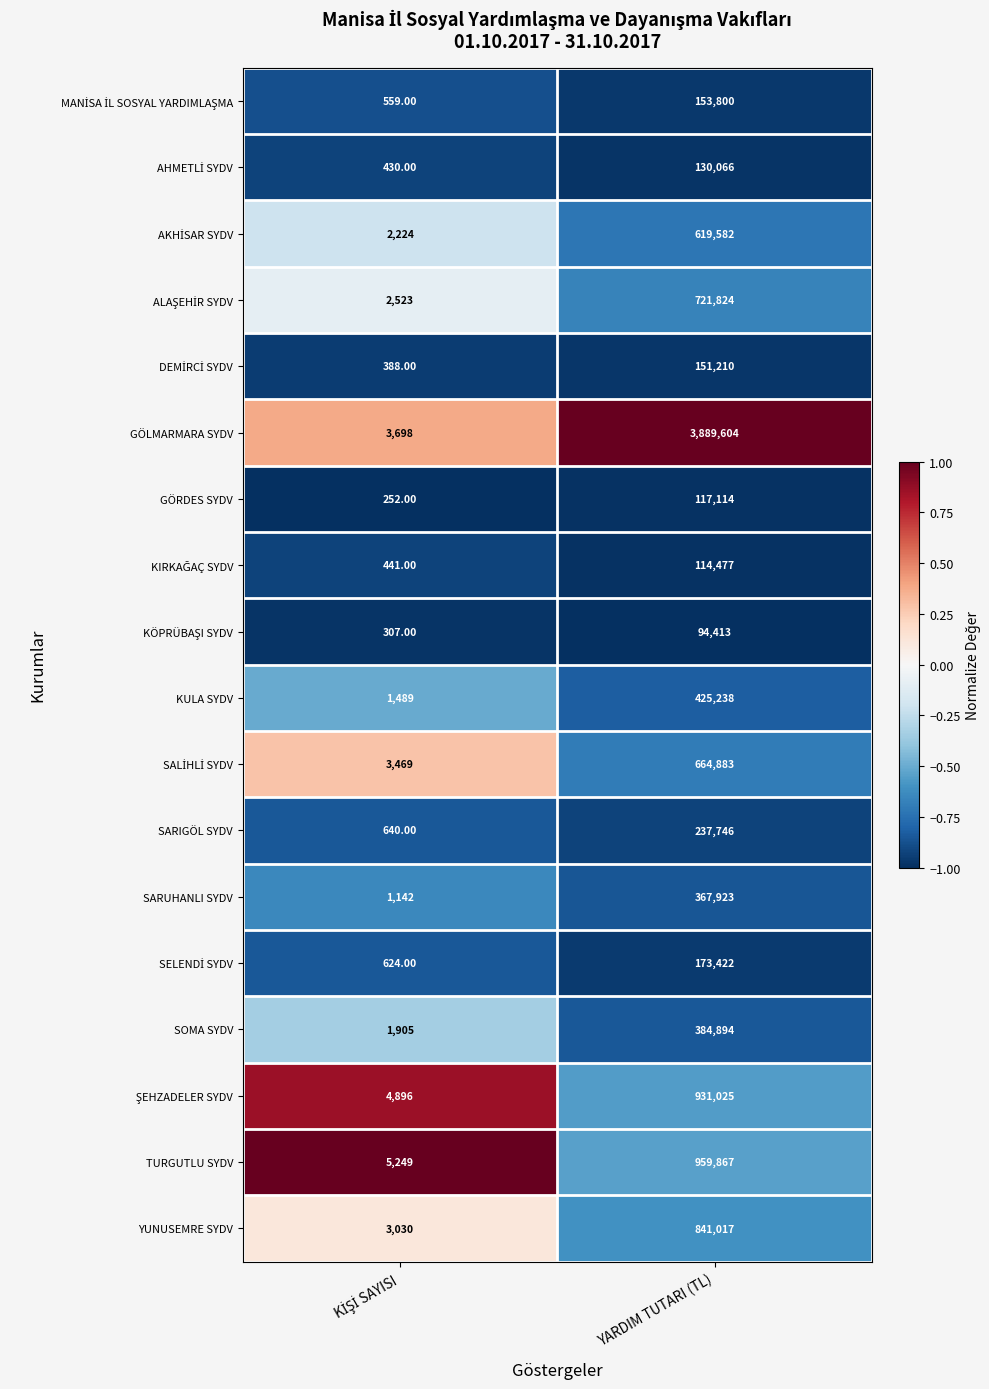

What is the difference between the highest and lowest values at YARDIM TUTARI (TL)?

3795191